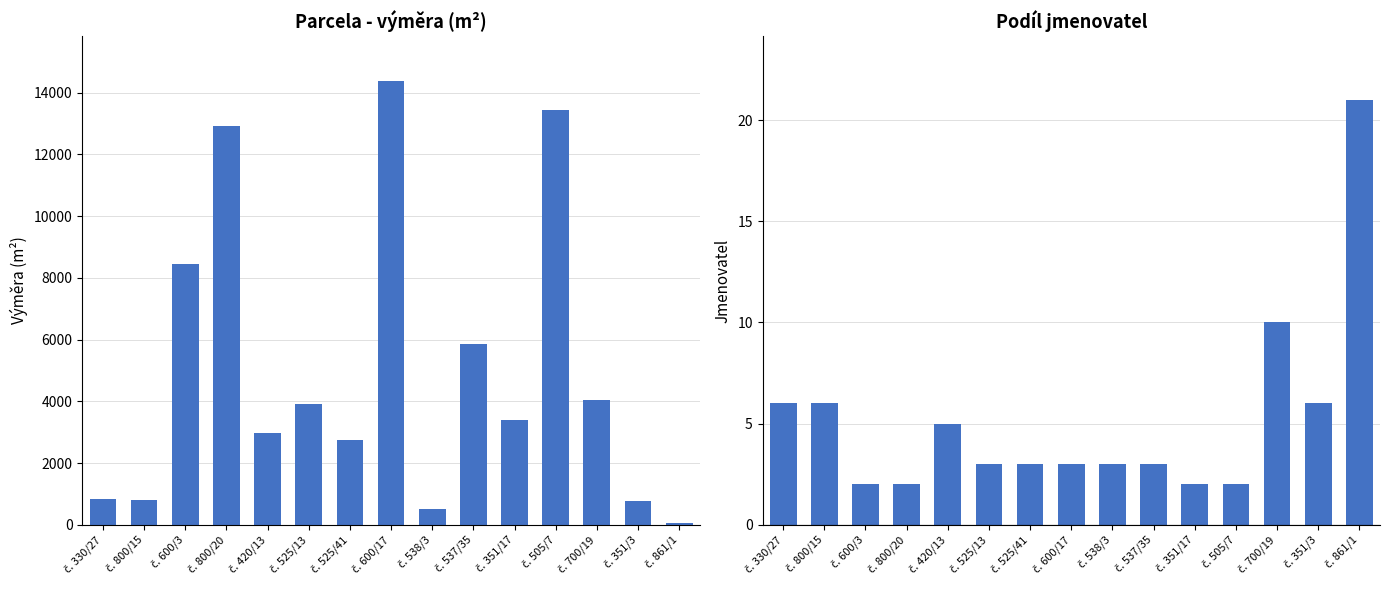

Reading left to right, list all the values displayed in this chart.

Parcela - výměra: 841	803	8451	12930	2980	3920	2748	14382	523	5849	3405	13418	4054	757	46
Podíl jmenovatel: 6	6	2	2	5	3	3	3	3	3	2	2	10	6	21